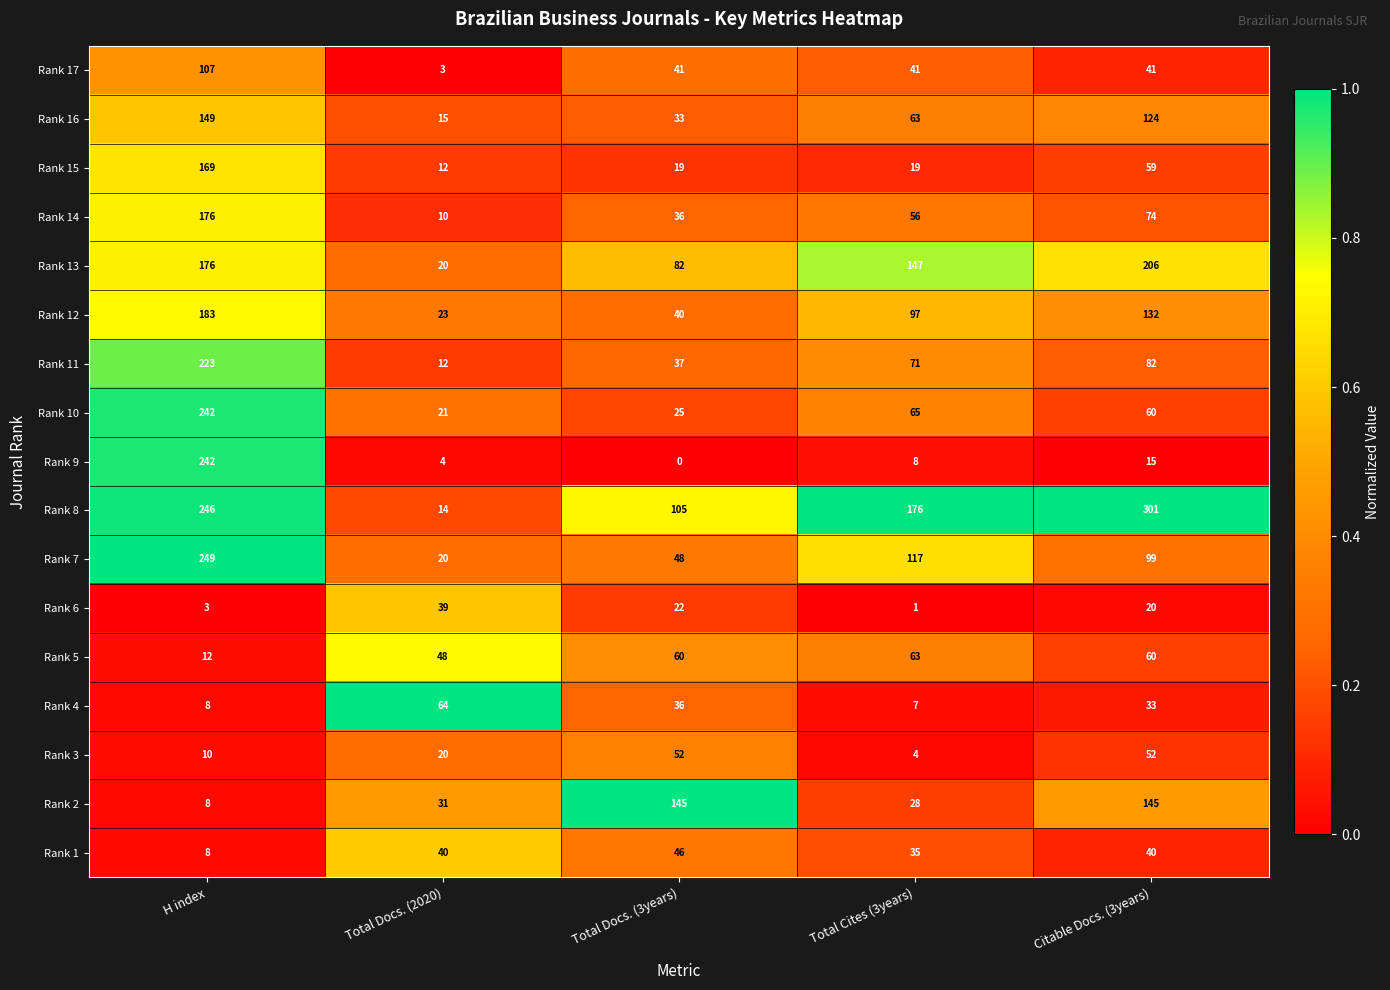

Read the Rank 8 value at Total Docs. (2020).

14